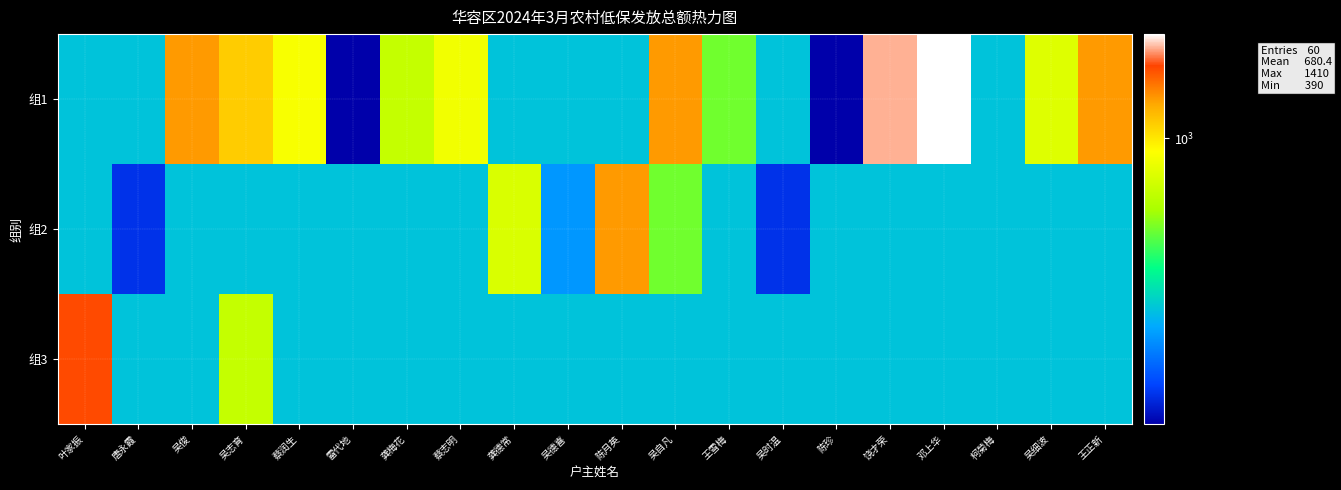

Between 陈月英 and 柯菊梅, which series saw the biggest shift?

组2